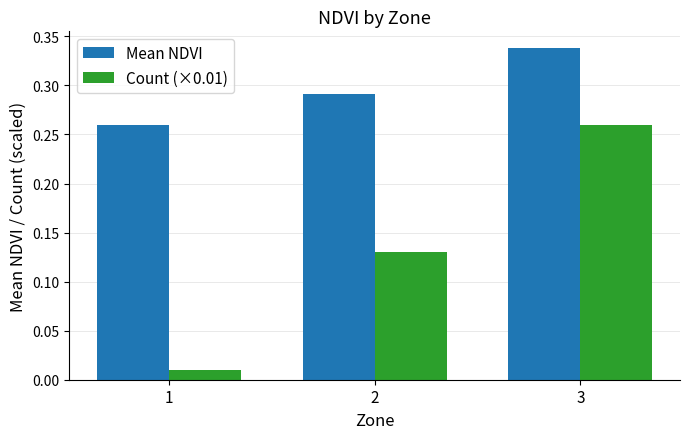

At how many categories does at least one series exceed 0?

3